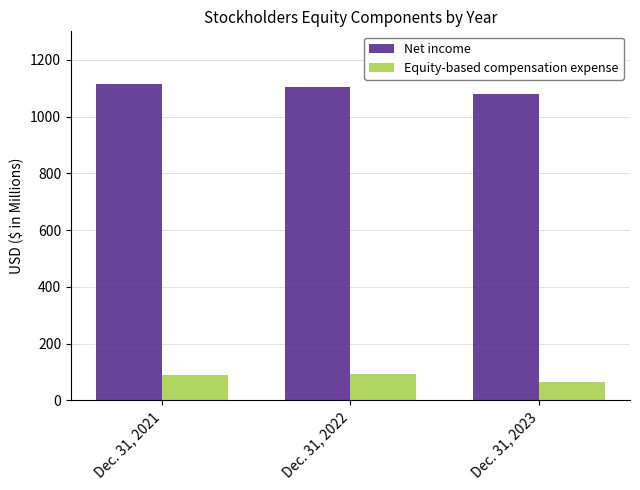

Count the number of categories in the chart.

3